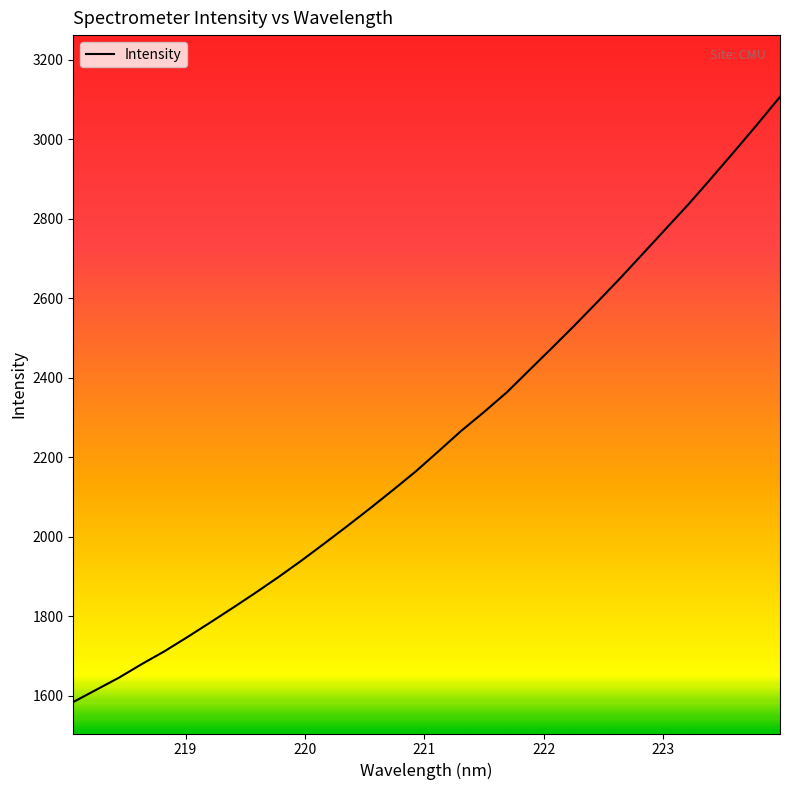

Count the number of values greater than 2214.

16